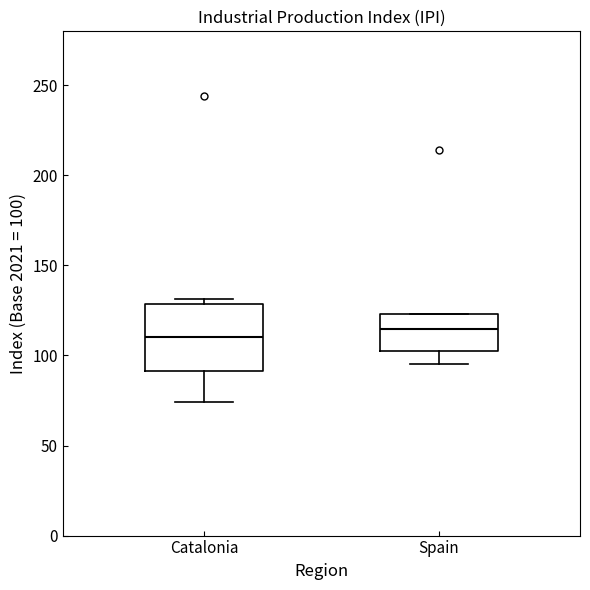

Reading left to right, transcribe this box plot: for each box, give where its median line is, the range the box spans, and where its two whiskers end, as read against the y-axis. The values are not printed on the chart, so give them approximately, as read against the axis.

Catalonia: median 110, box 90 to 130, whiskers 75 to 130 (just above the box's upper edge)
Spain: median 115, box 105 to 125, whiskers 95 to 125